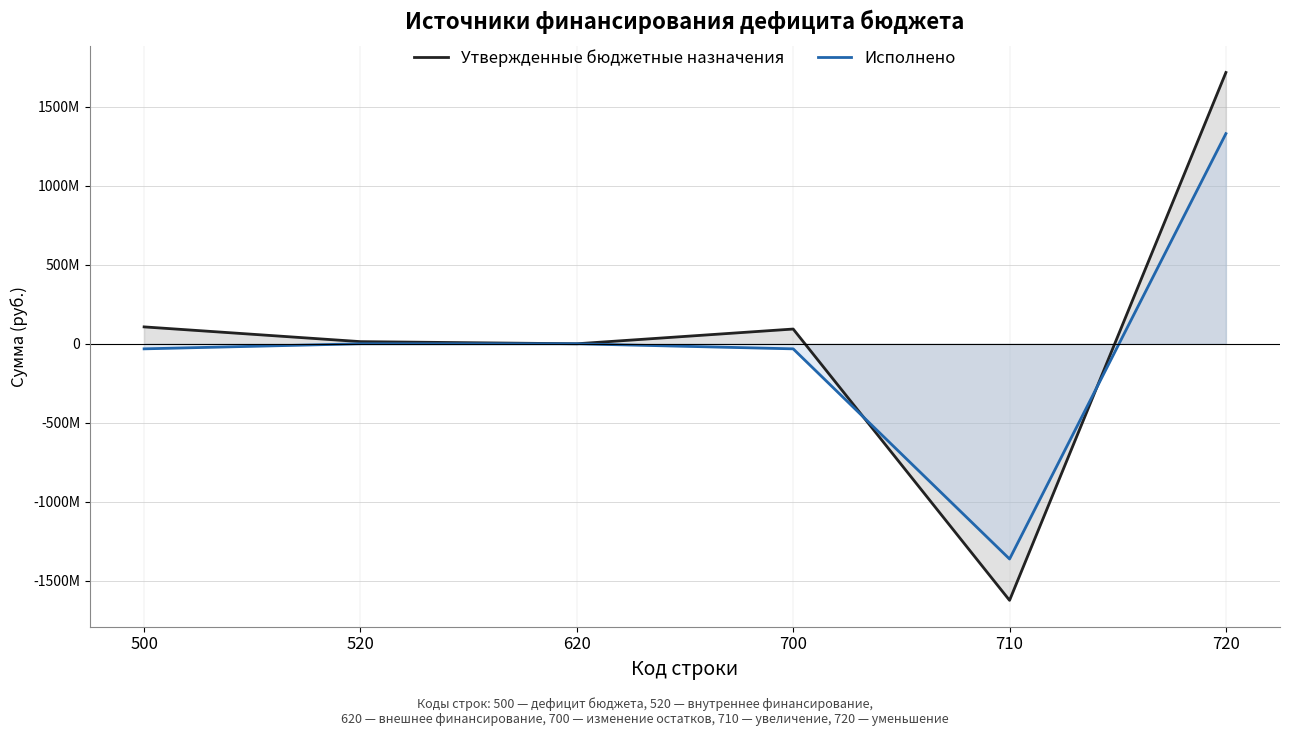

Where do Утвержденные бюджетные назначения and Исполнено first cross each other?

700 and 710